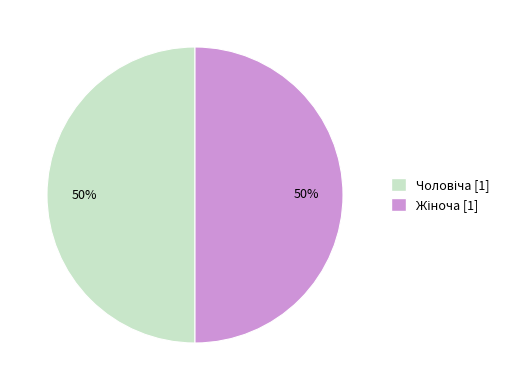

To the nearest percent, what is the average slice percentage?

50%